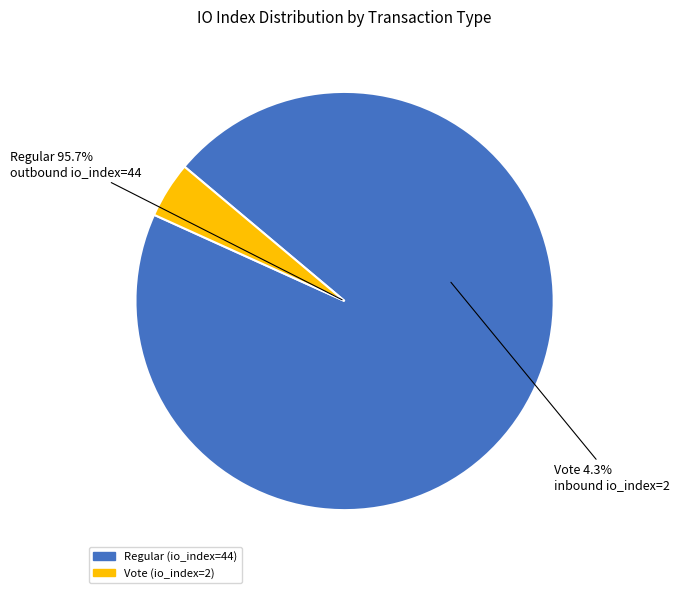

To the nearest percent, what percentage of the pie is tx_index_2?

4%